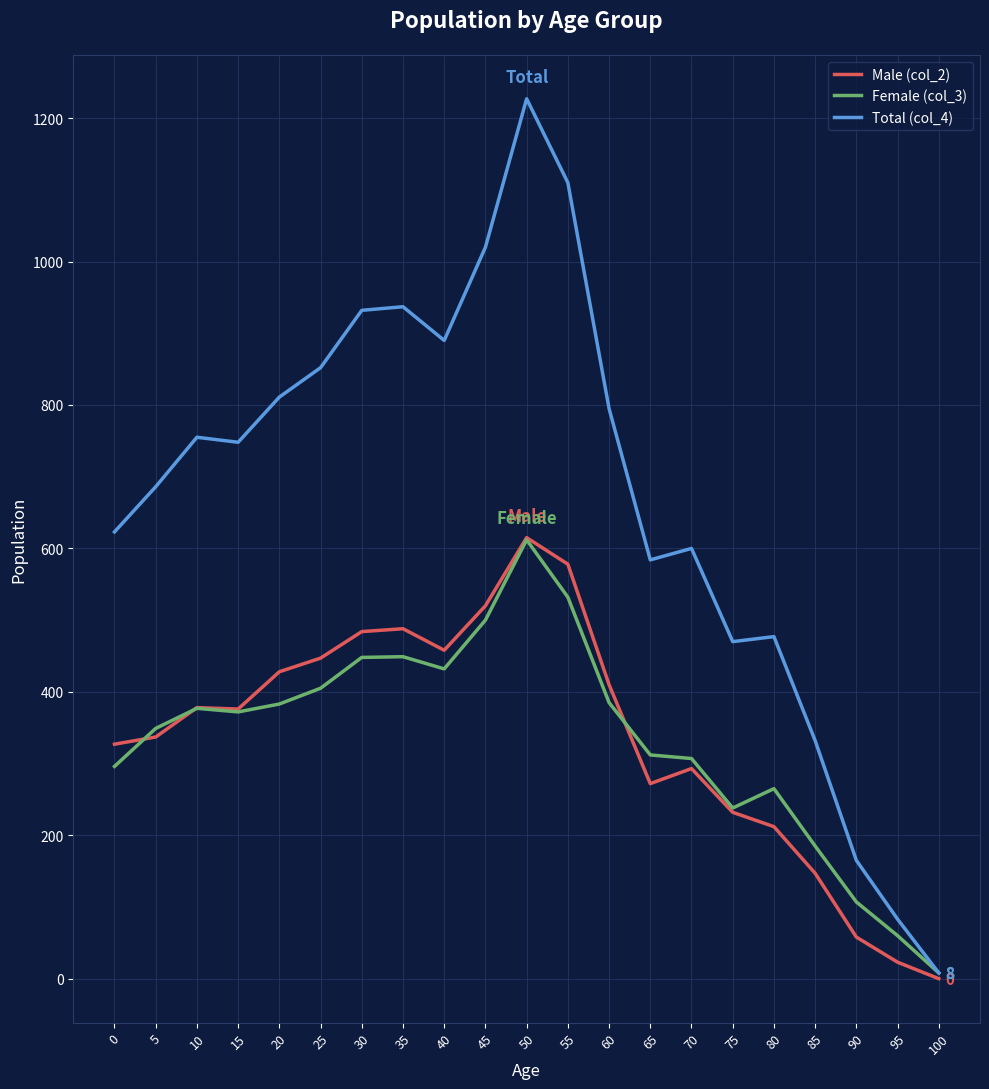

The Female (col_3) series shows 8 at 100. True or false?

True